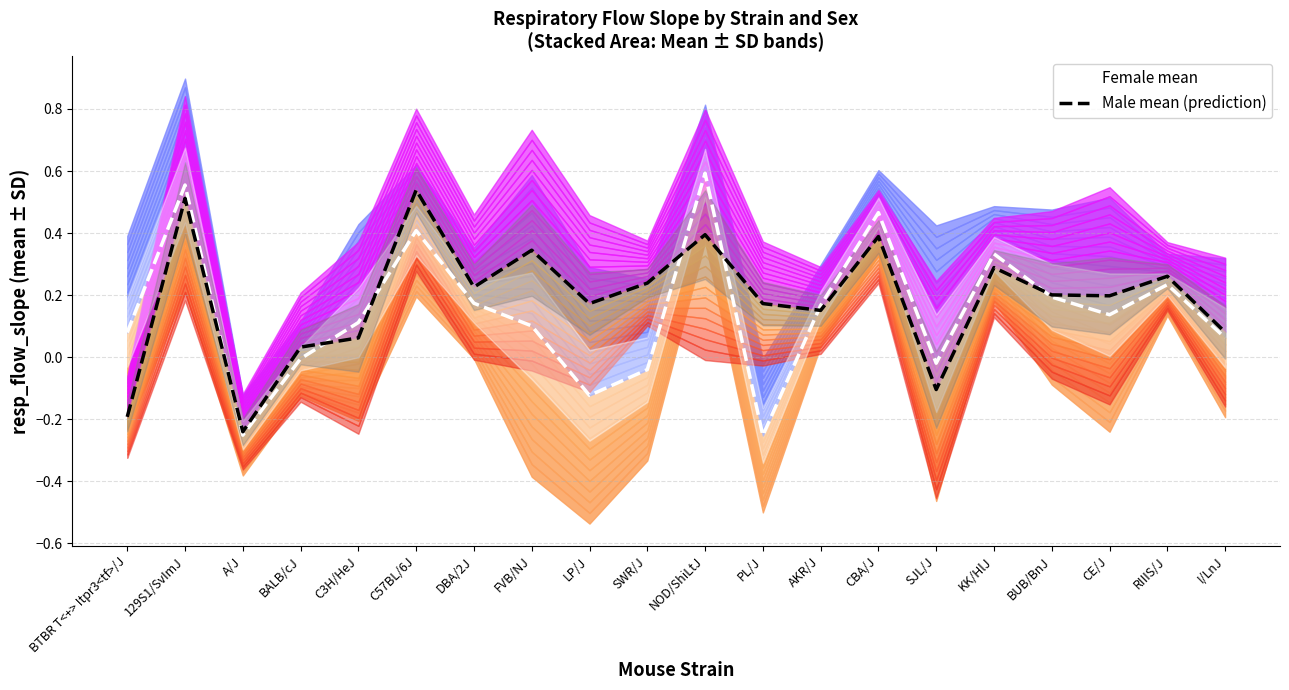

Rank the categories by Male mean (prediction) value from lowest to highest.

A/J, BTBR T<+> Itpr3<tf>/J, SJL/J, BALB/cJ, C3H/HeJ, I/LnJ, AKR/J, LP/J, PL/J, CE/J, BUB/BnJ, DBA/2J, SWR/J, RIIIS/J, KK/HlJ, FVB/NJ, CBA/J, NOD/ShiLtJ, 129S1/SvImJ, C57BL/6J